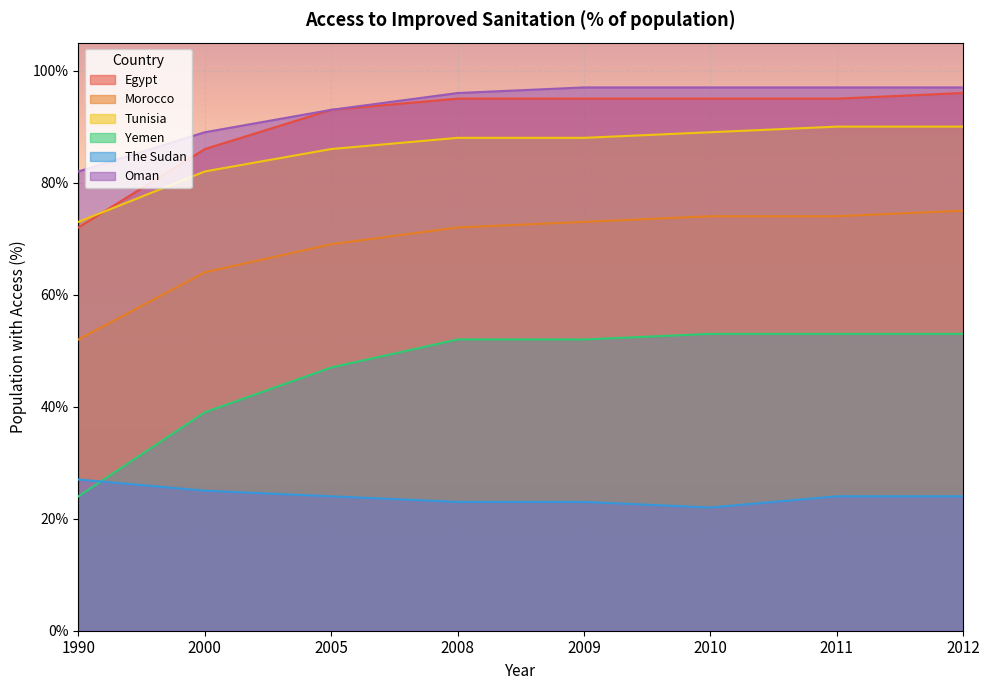

What is the highest value of the Yemen series?

53